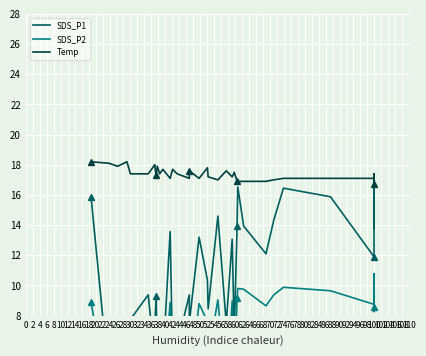

At which category does SDS_P2 reach its first local valley?

2